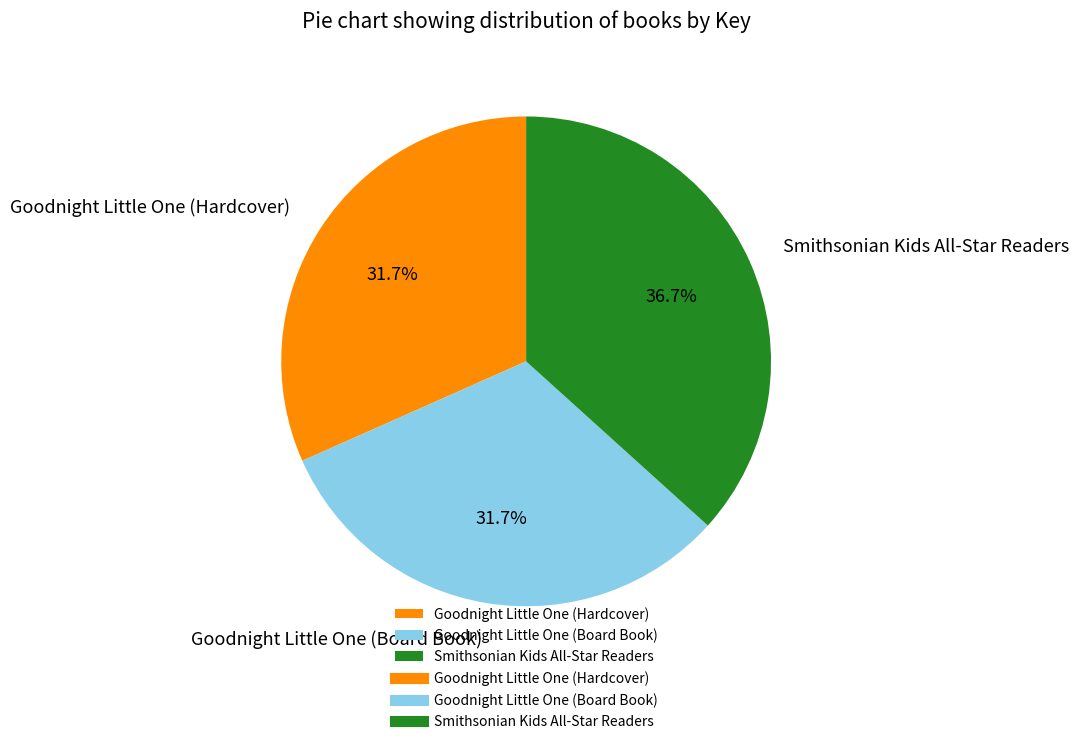

Which slice is the largest?

Smithsonian Kids All-Star Readers